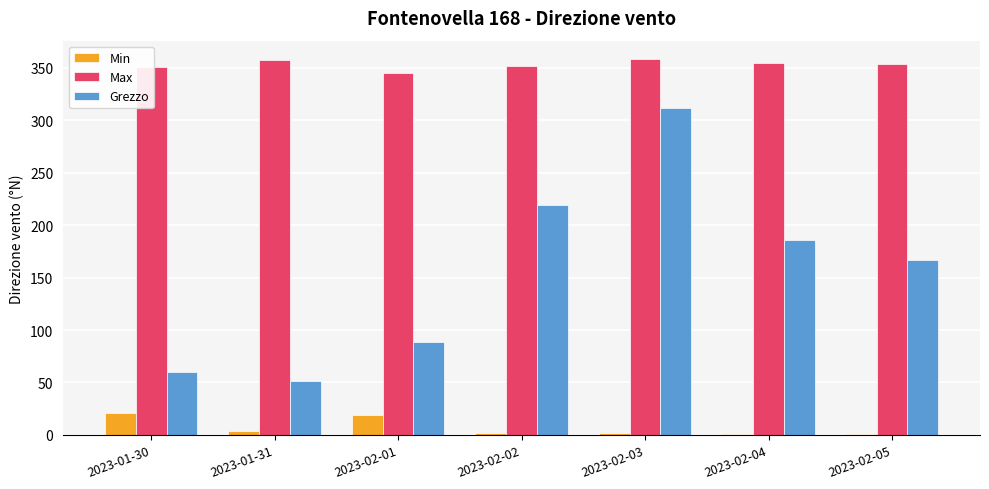

Does the chart contain stacked bars?

No